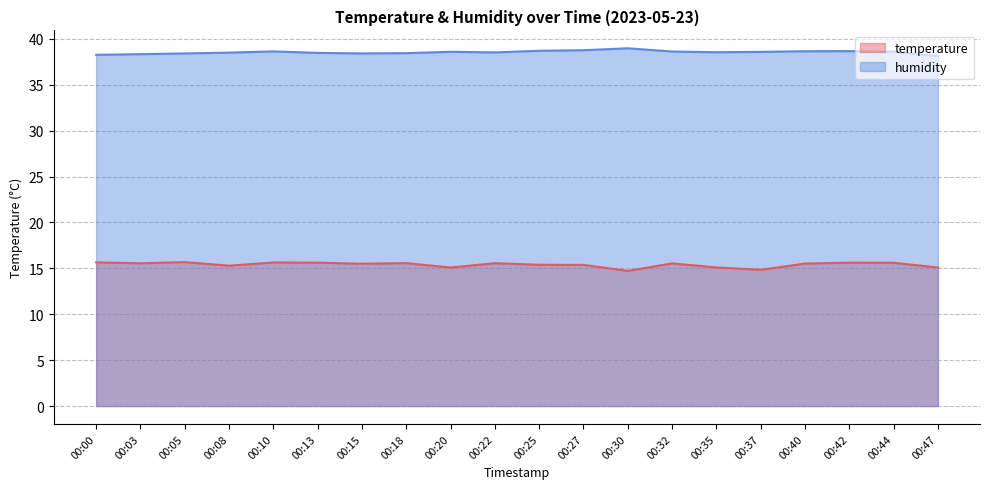

How many lines are shown in the chart?

2